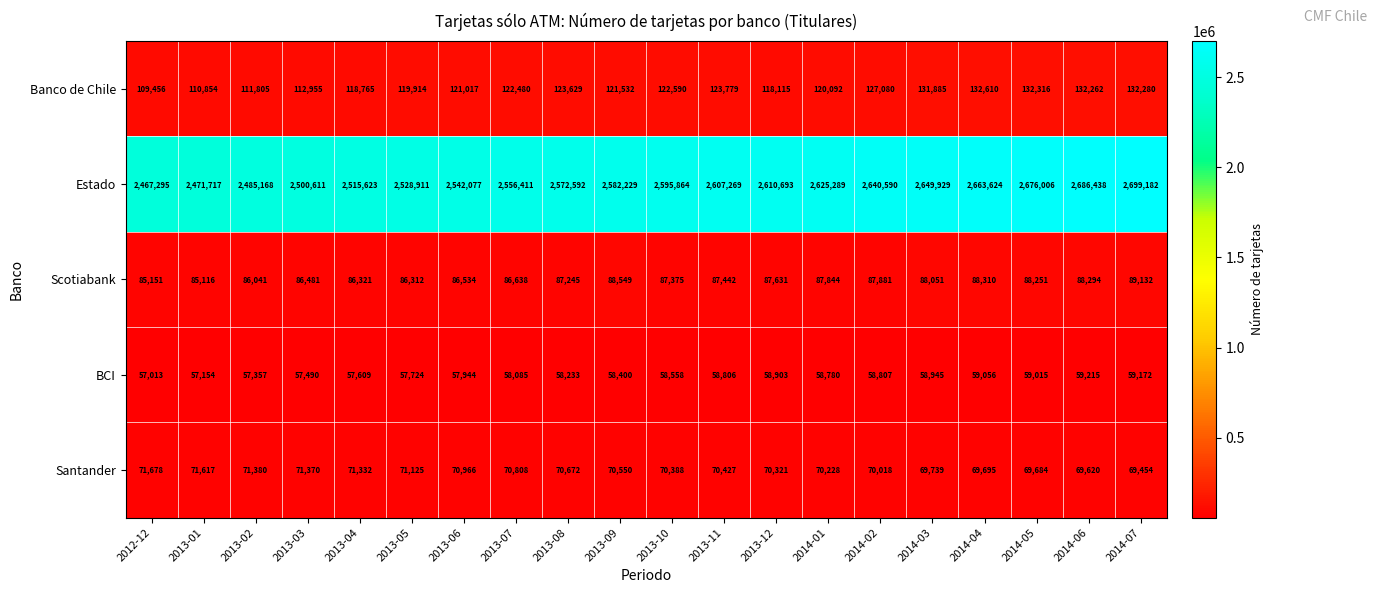

What is the difference between the highest and lowest values at 2013-01?

2414563